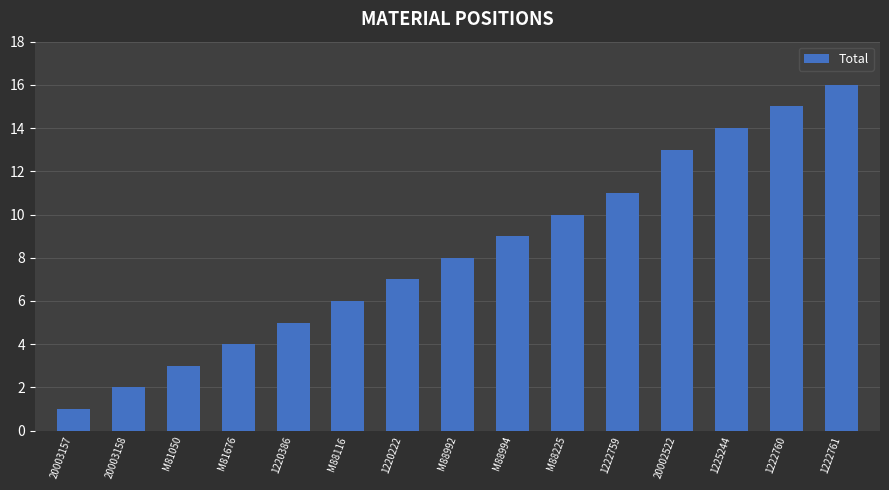

How many data points are less than 8?

7